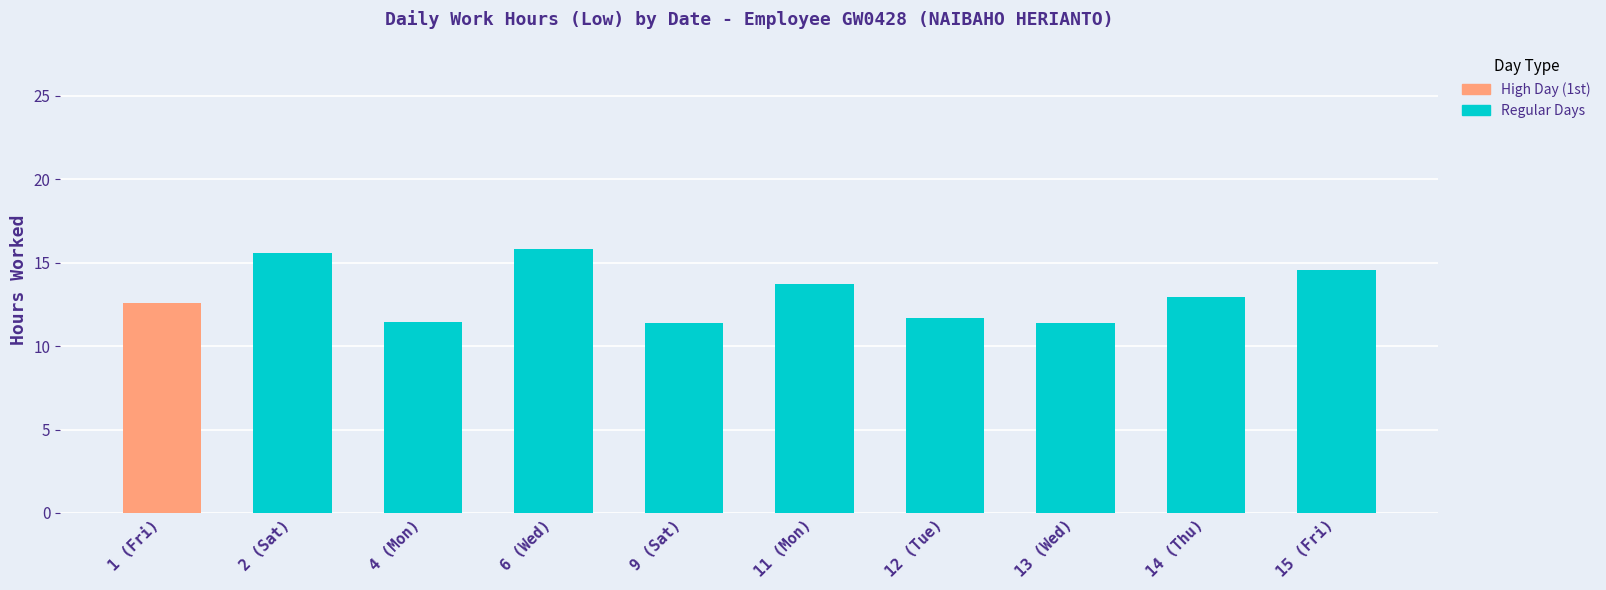

True or false: the data shows 6.6 at 6 (Wed).

False